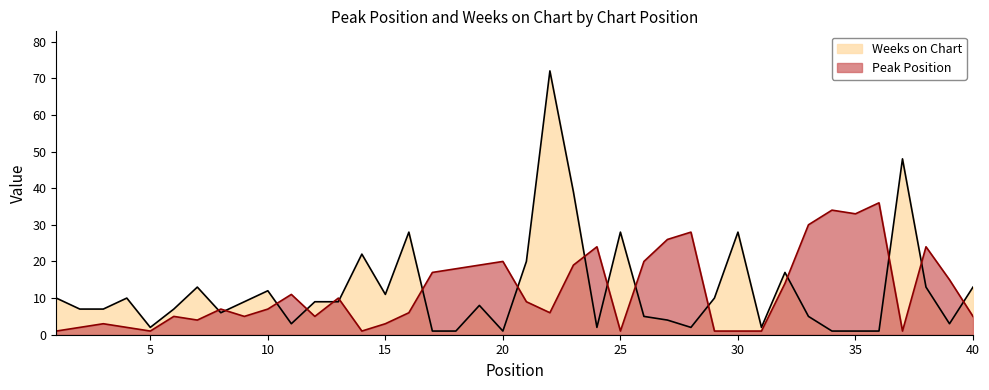

Rank the series by their maximum value, from highest to lowest.

Weeks on Chart, Peak Position